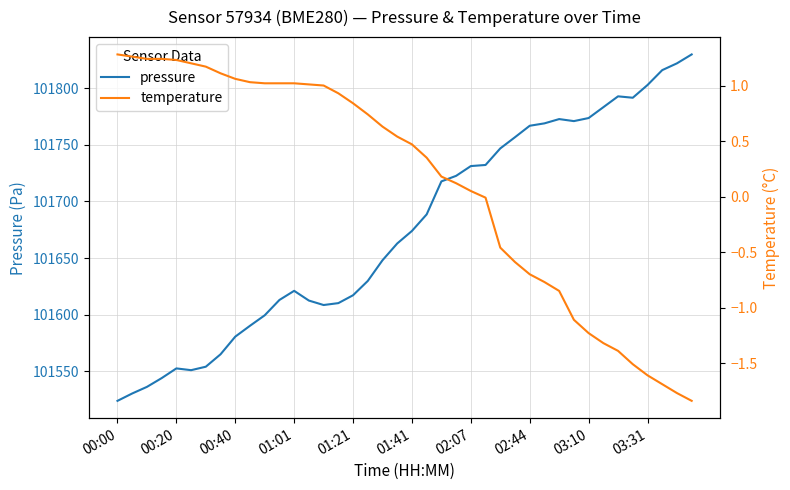

The pressure series shows 101746.8 at 26. True or false?

True